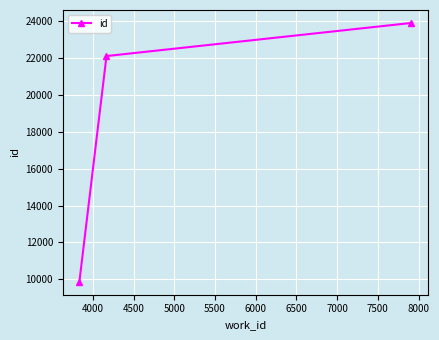

What is the minimum value shown in the chart?

9866